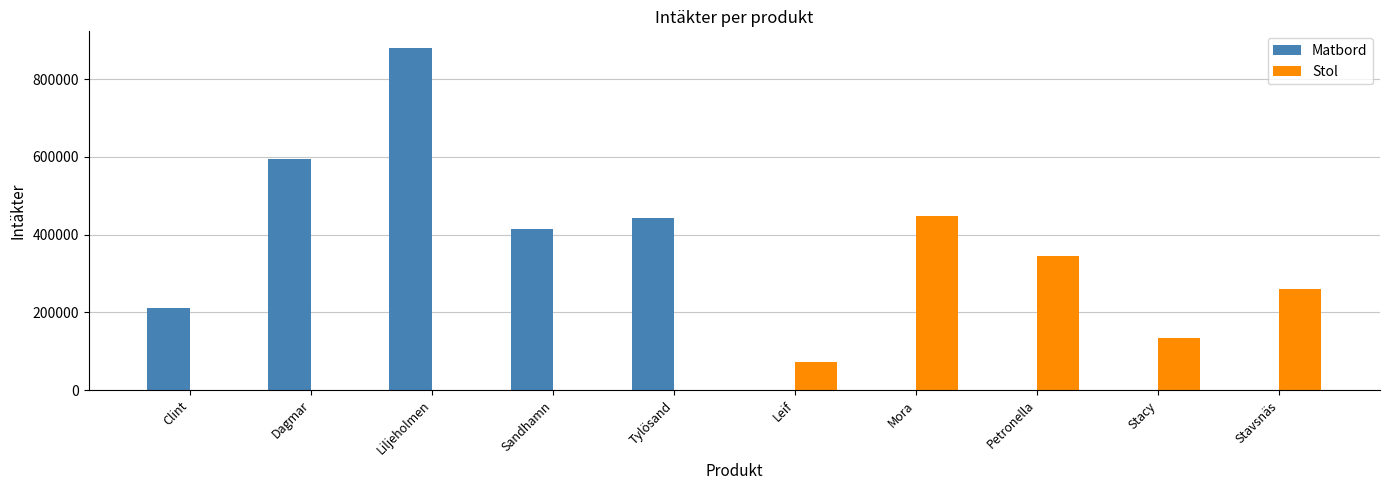

Where is Stol nearest to the value 223514?

Stavsnäs